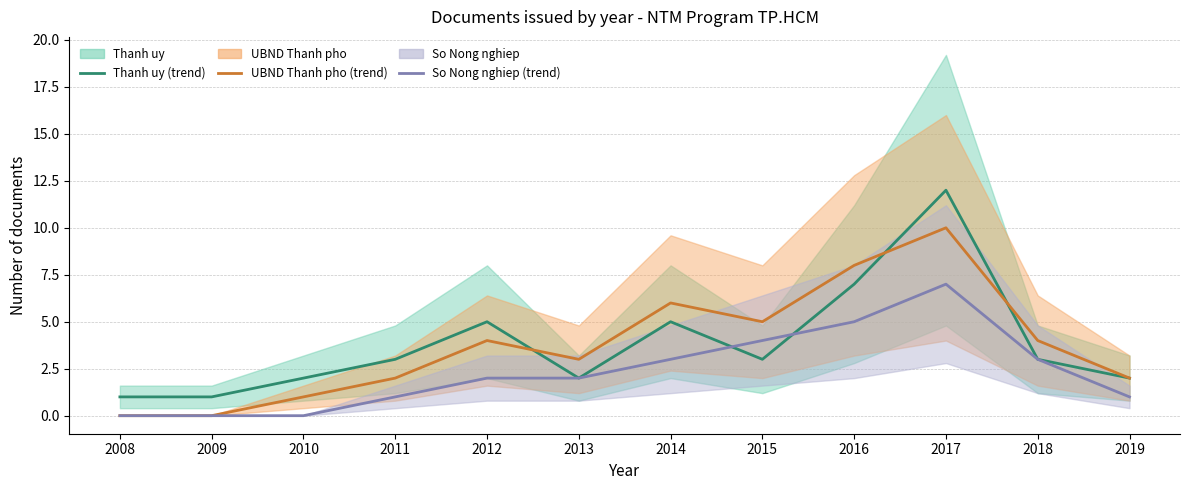

Is it true that Thanh uy equals 4 at 2011?

False